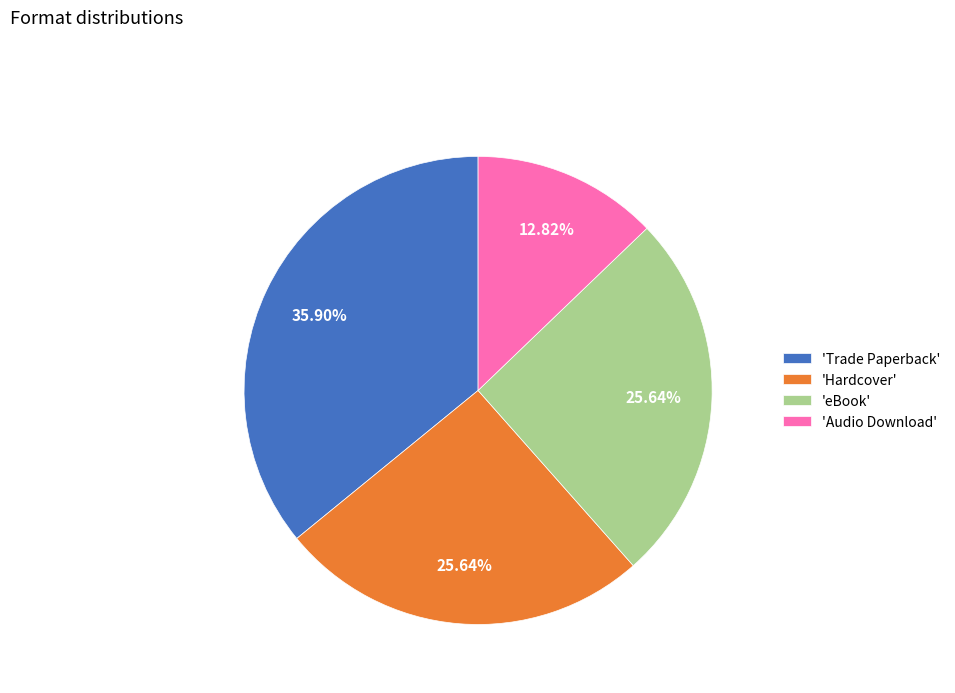

Combined, do 'eBook' and 'Audio Download' account for over 50%?

No